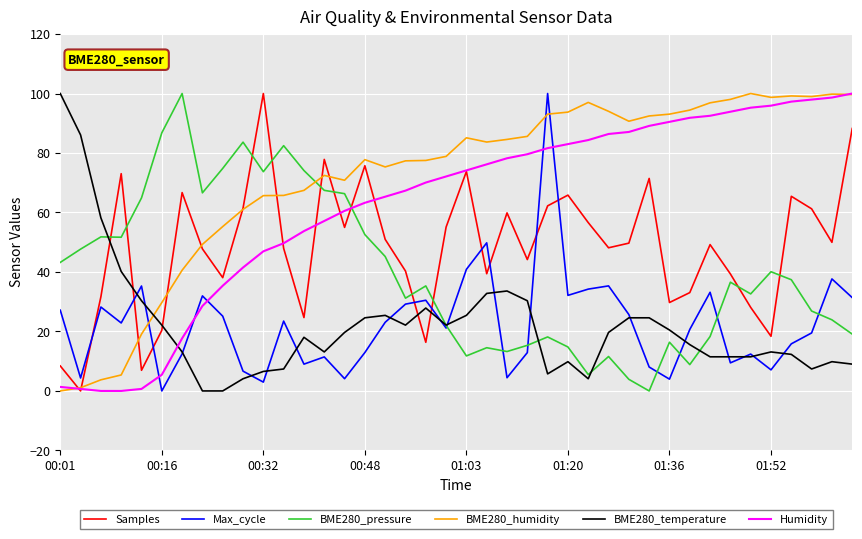

Which series ends up on top after the final intersection of BME280_humidity and Max_cycle?

BME280_humidity